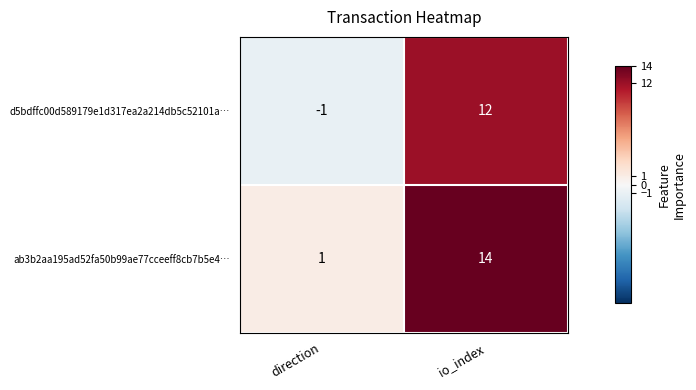

Read the d5bdffc00d589179e1d317ea2a214db5c52101a… value at io_index, to the nearest 10.

10